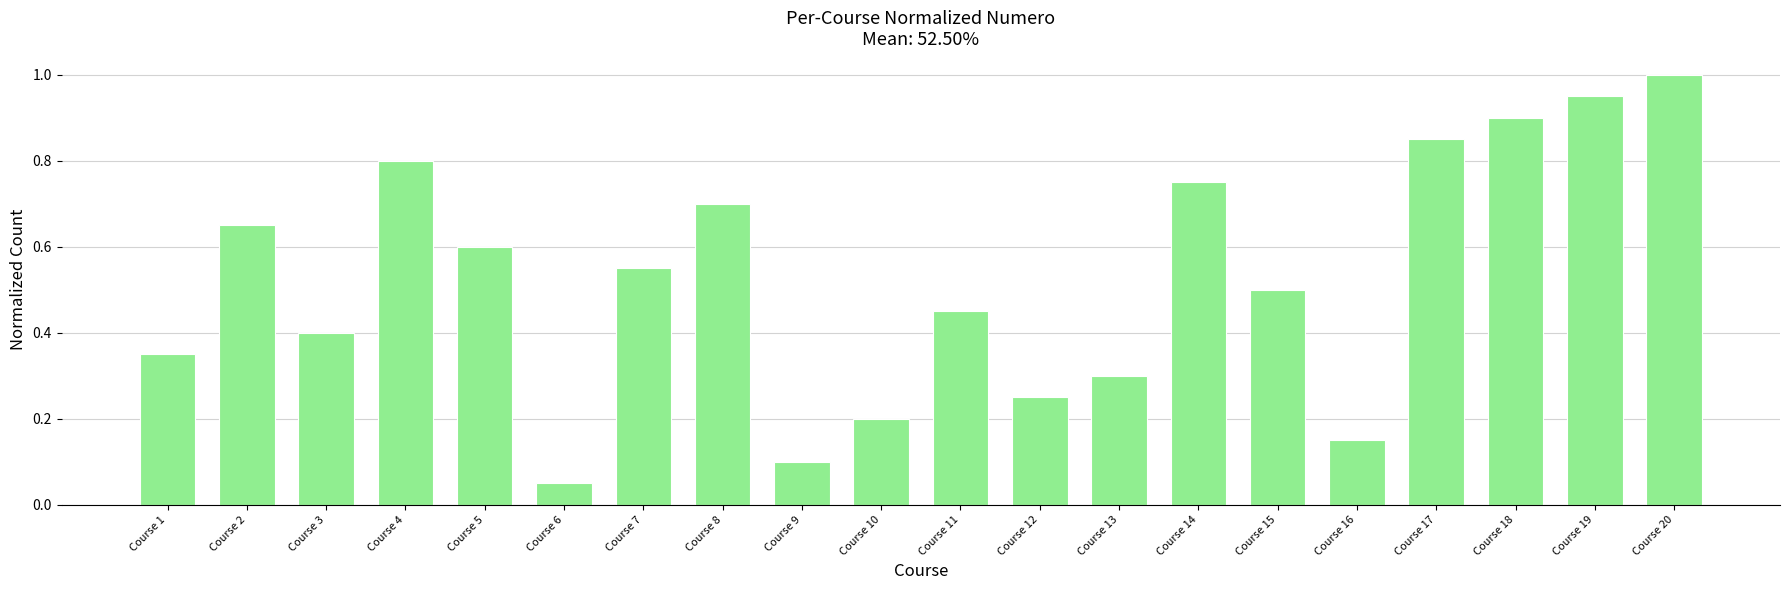

List the labels in order of value, smallest first.

Course 6, Course 9, Course 16, Course 10, Course 12, Course 13, Course 1, Course 3, Course 11, Course 15, Course 7, Course 5, Course 2, Course 8, Course 14, Course 4, Course 17, Course 18, Course 19, Course 20